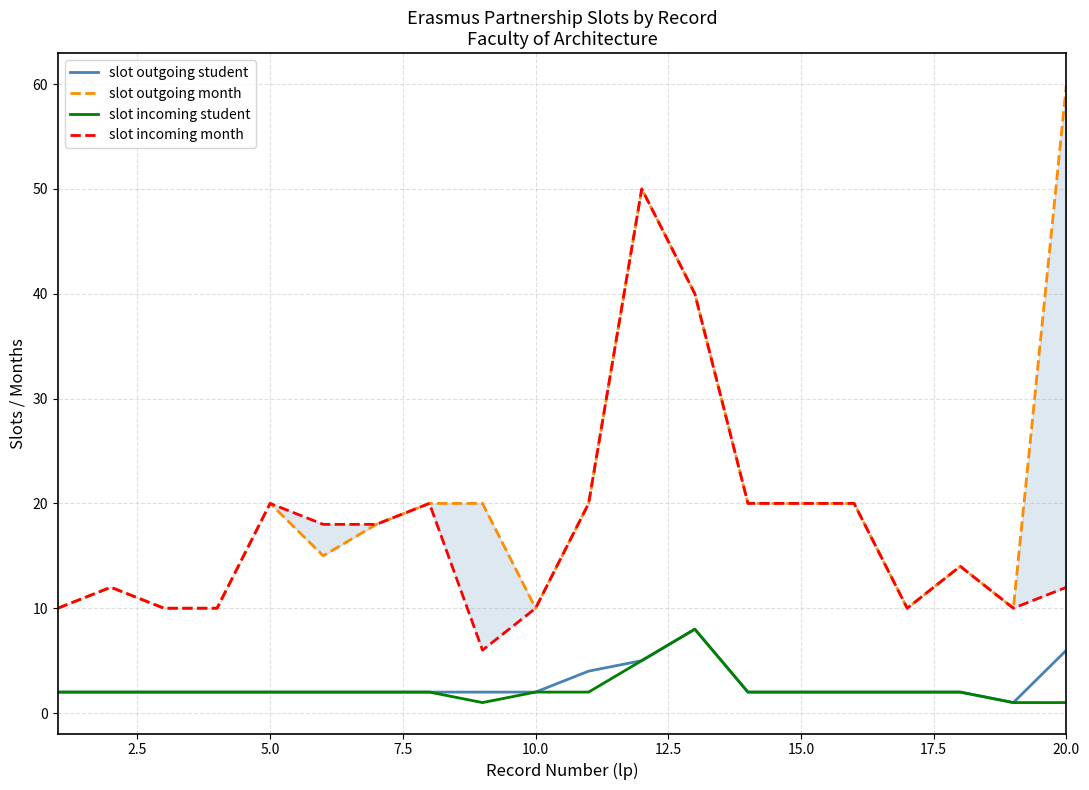

True or false: slot outgoing student and slot incoming month intersect in this chart.

False